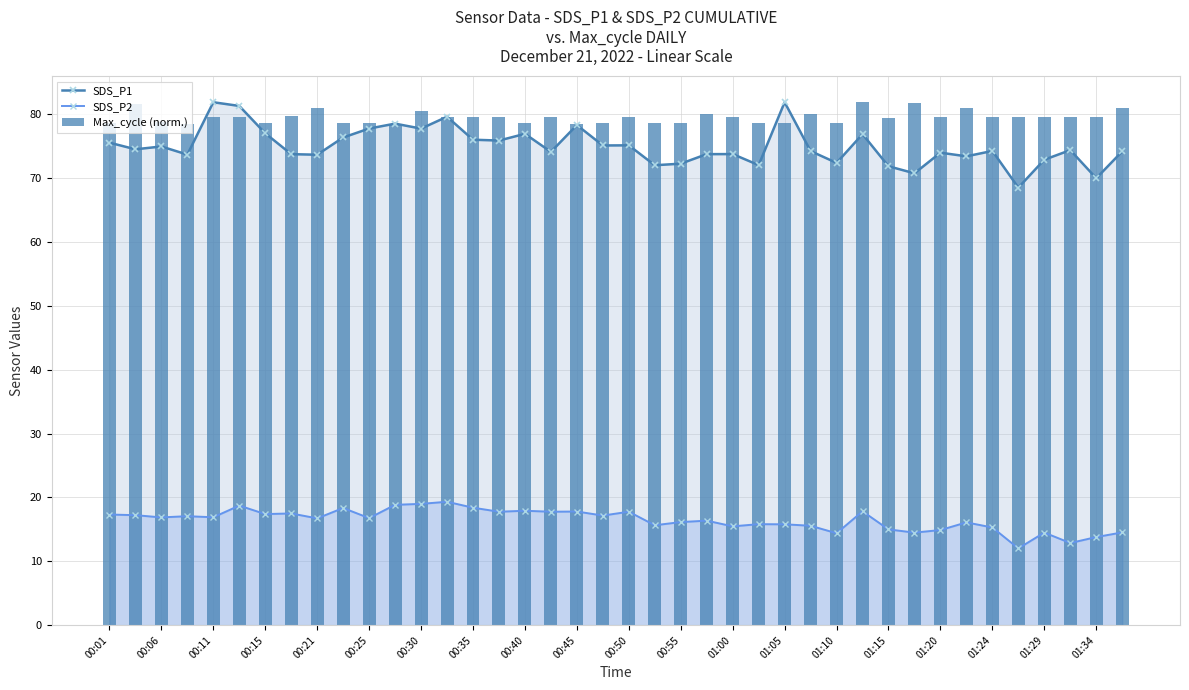

What are all the series names shown in the legend?

SDS_P1, SDS_P2, Max_cycle (norm.)